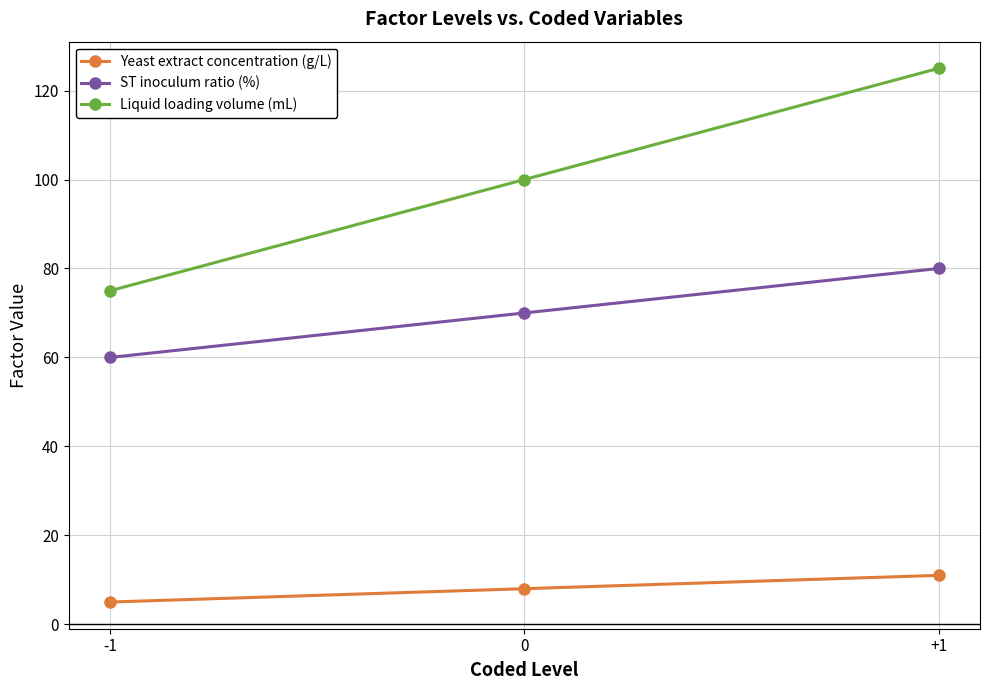

True or false: ST inoculum ratio (%) has a value of 70 at 0.

True